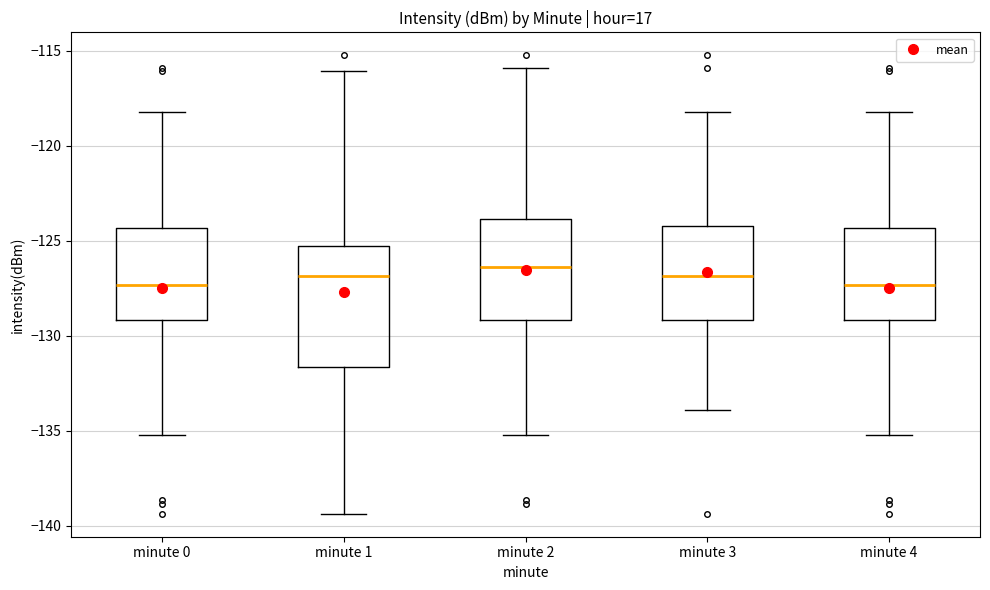

Reading left to right, read every box against the y-axis: the position of its median line, the range the box covers, and the ends of its whiskers. The values are not printed on the chart, so give them approximately, as read against the axis.

minute 0: median -127.5, box -129.0 to -124.5, whiskers -135.0 to -118.5
minute 1: median -127.0, box -131.5 to -125.5, whiskers -139.5 to -116.0
minute 2: median -126.5, box -129.0 to -124.0, whiskers -135.0 to -116.0
minute 3: median -127.0, box -129.0 to -124.0, whiskers -134.0 to -118.5
minute 4: median -127.5, box -129.0 to -124.5, whiskers -135.0 to -118.5